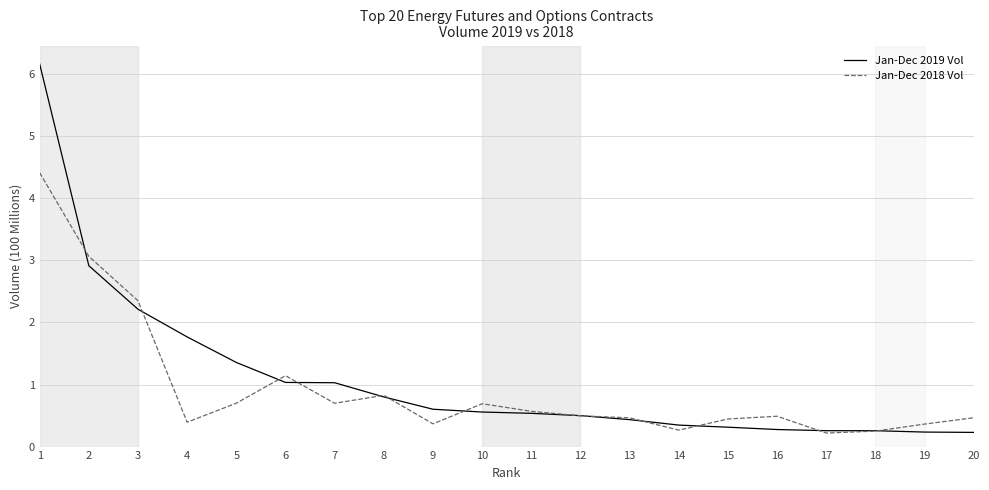

Count the number of data series in this chart.

2